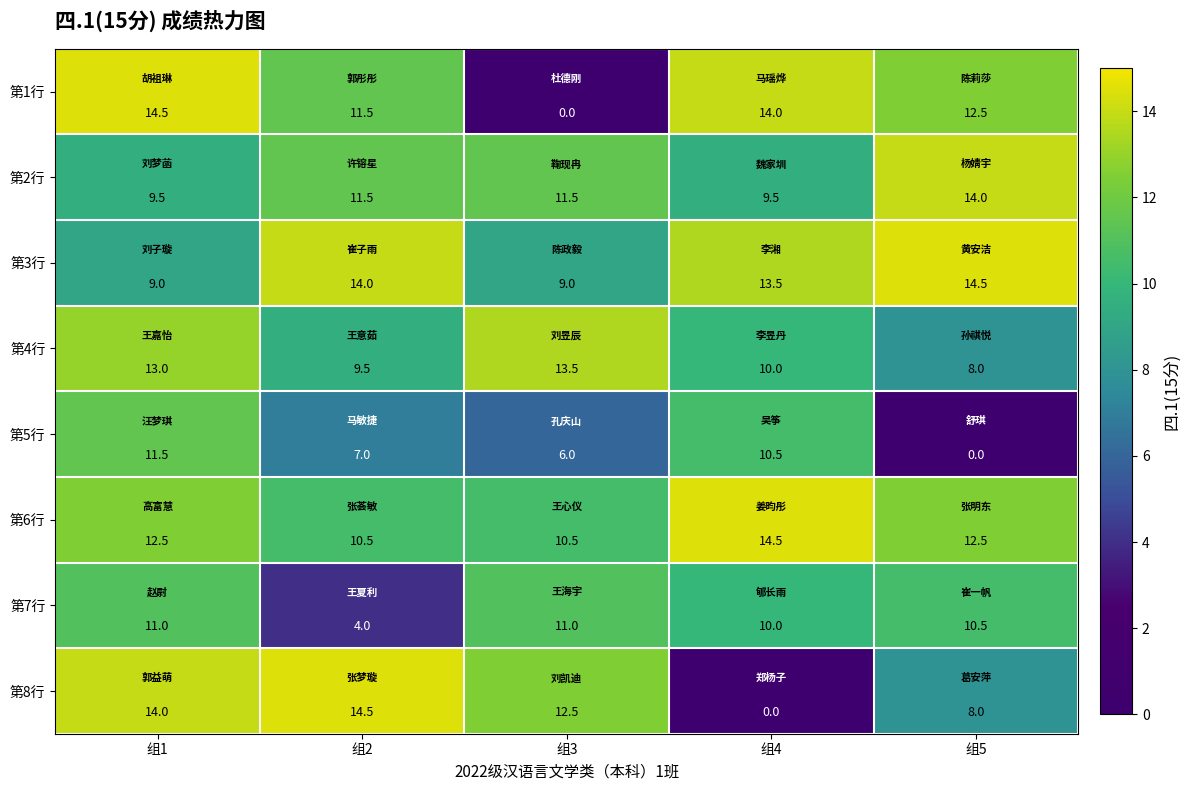

What is the sum of the 第2行 values at 组2 and 组1?

21.0